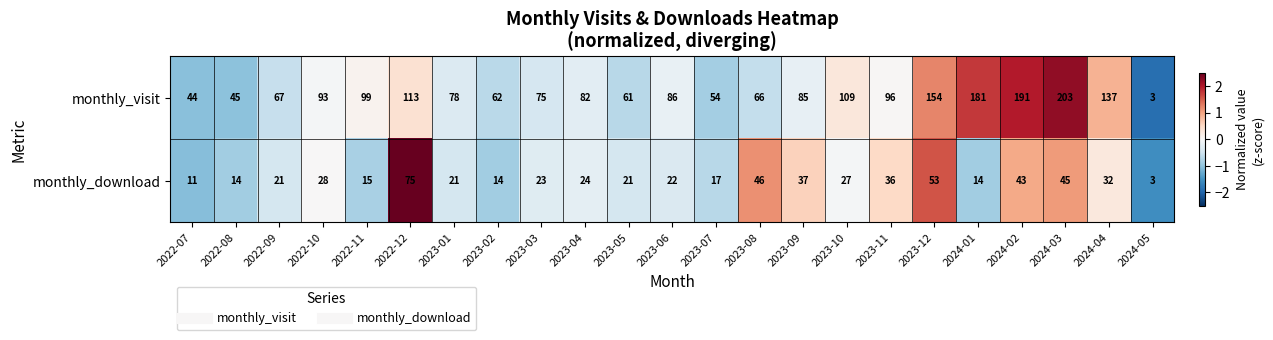

Which category has the lowest value across all series?

2024-05